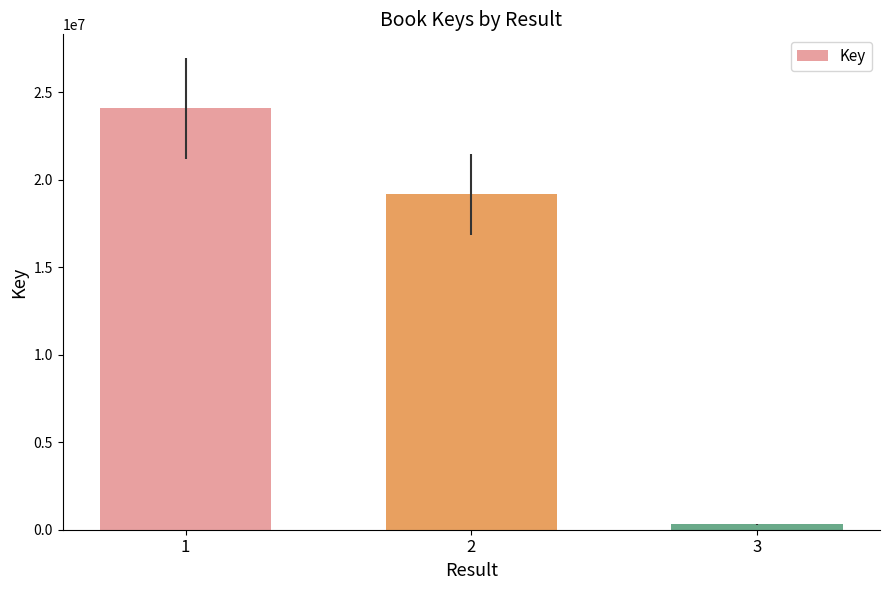

What is the sum of the values at 3 and 2?

19492263